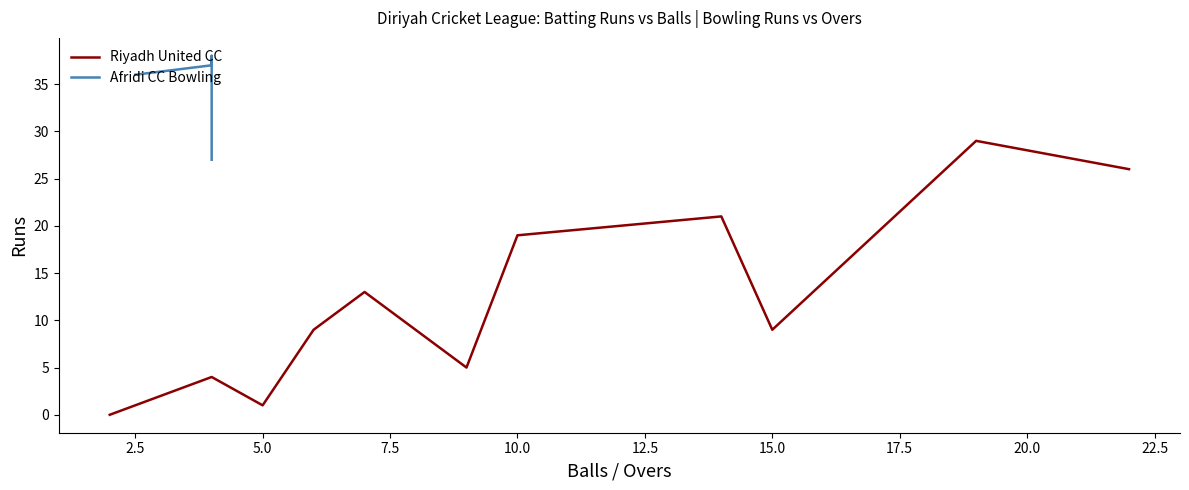

What is the highest value of the Riyadh United CC series?

29